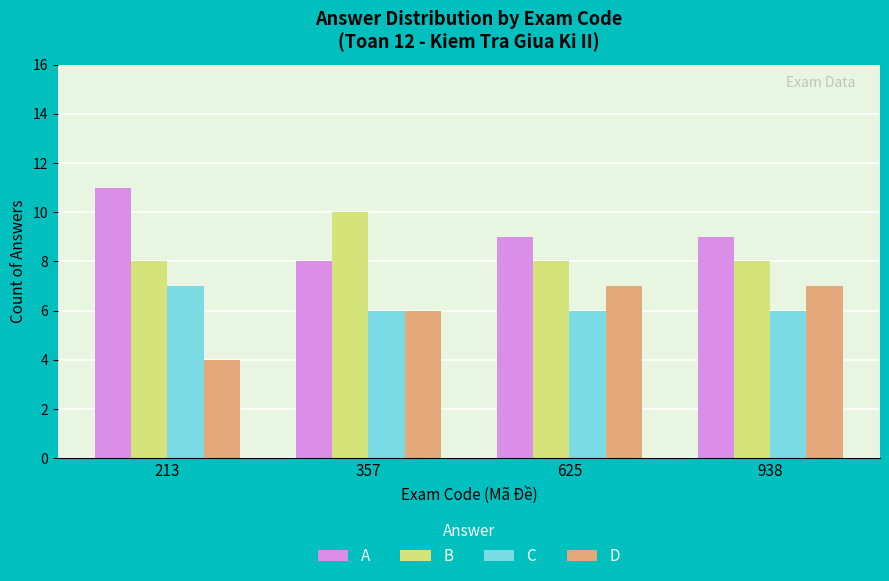

Are the bars grouped side by side (vs. stacked)?

Yes